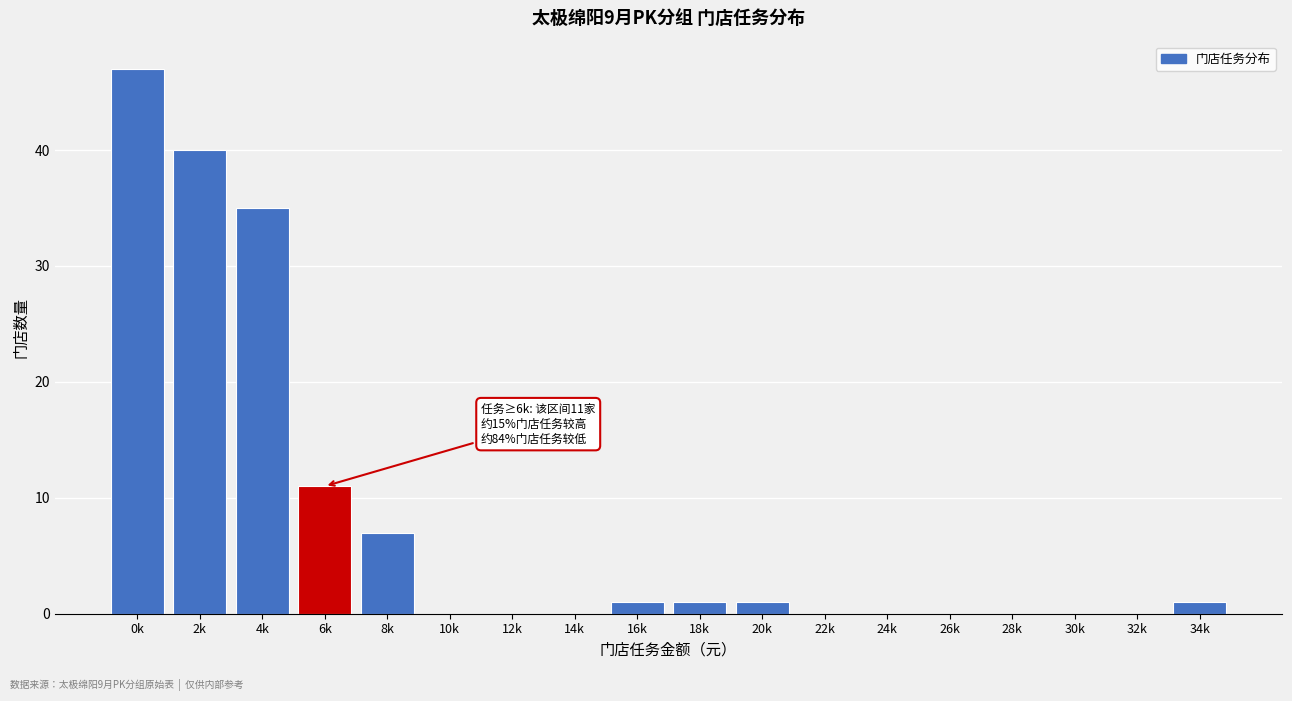

Reading right to left, extract all data points from this chart.

34k=1	32k=0	30k=0	28k=0	26k=0	24k=0	22k=0	20k=1	18k=1	16k=1	14k=0	12k=0	10k=0	8k=7	6k=11	4k=35	2k=40	0k=47